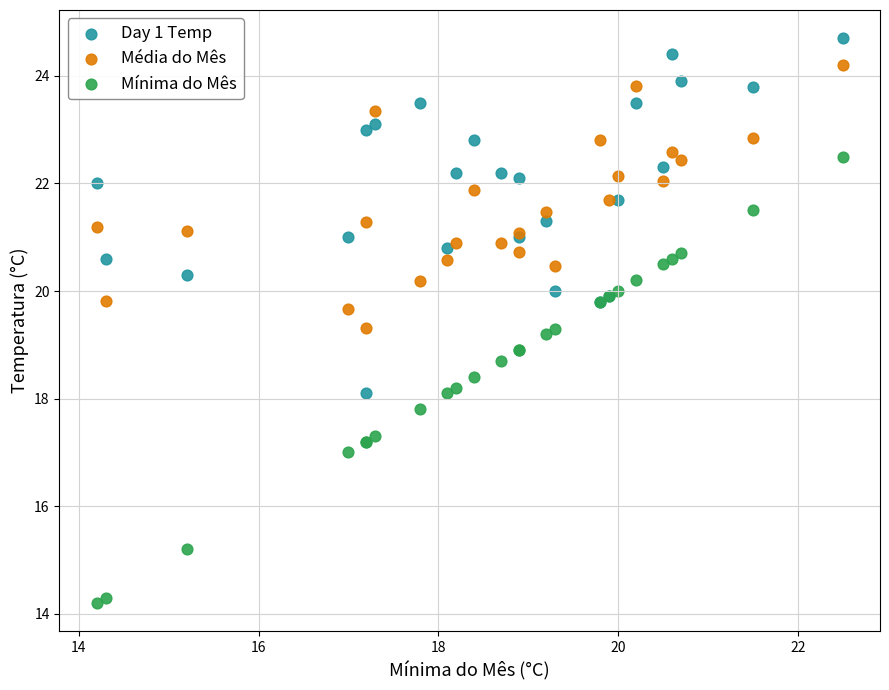

Which series contains the highest Y value?

Day 1 Temp